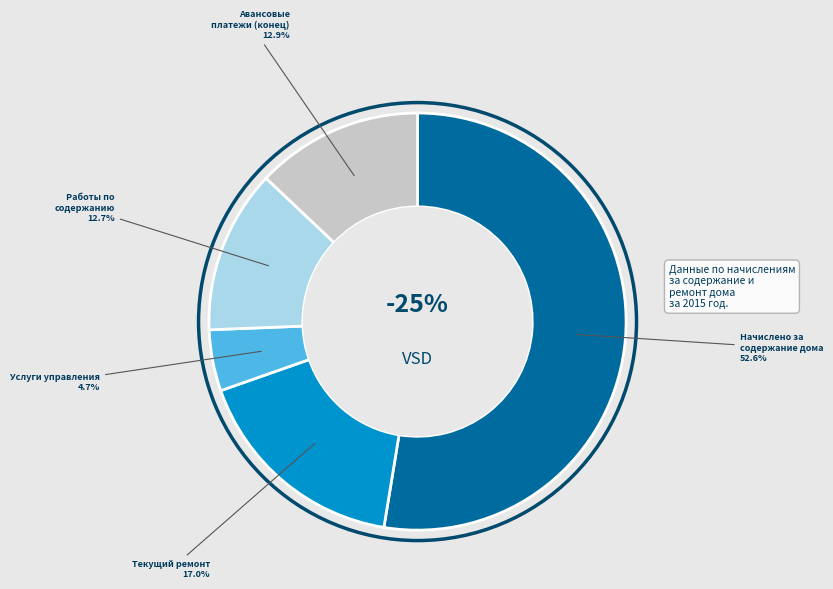

Which slice represents more than half of the pie?

Начислено за содержание дома